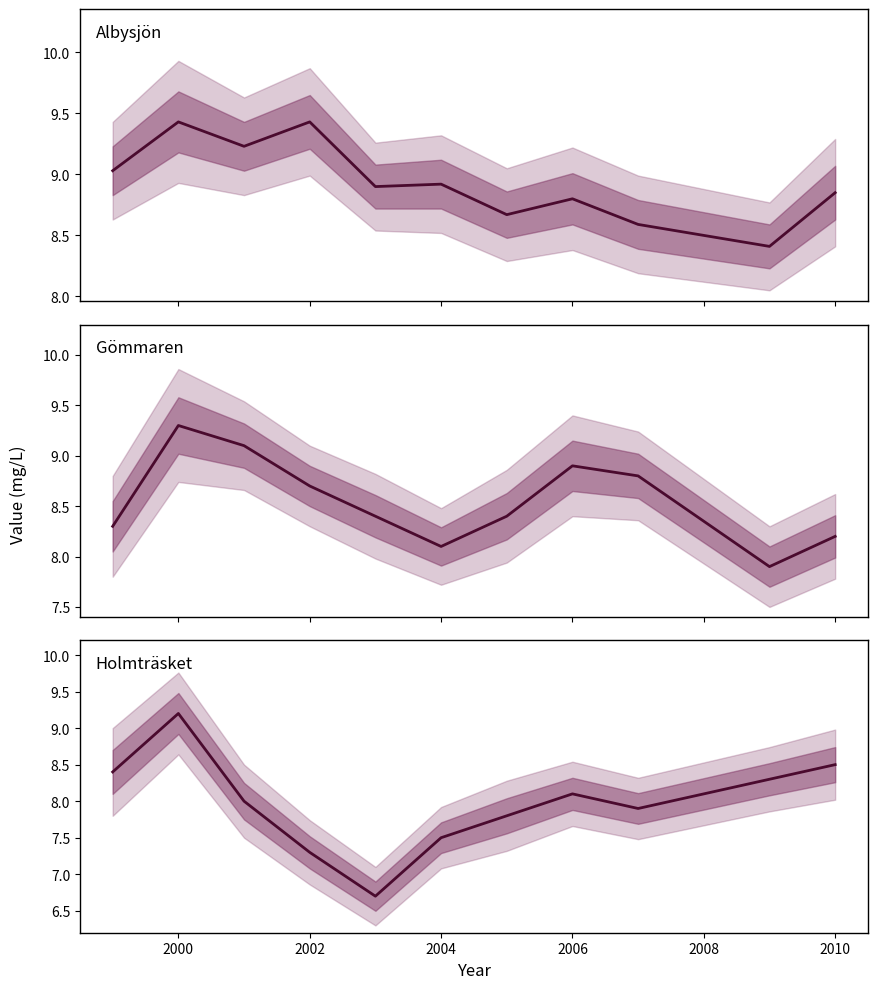

Between 2008 and 2002, which is larger?

2002